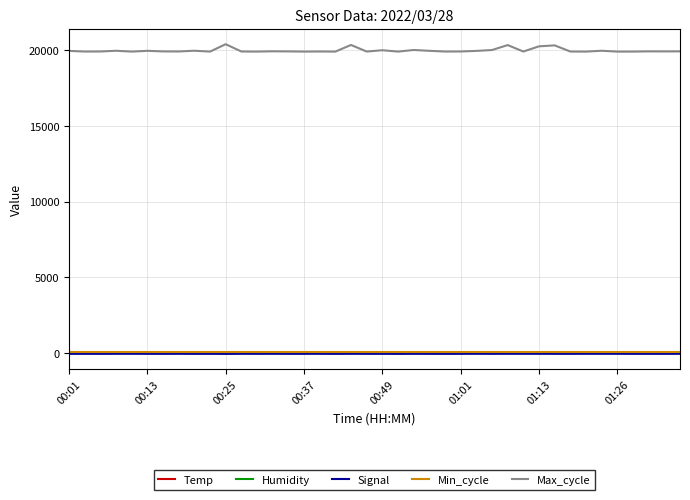

What is the minimum value shown in the chart?

-67.0